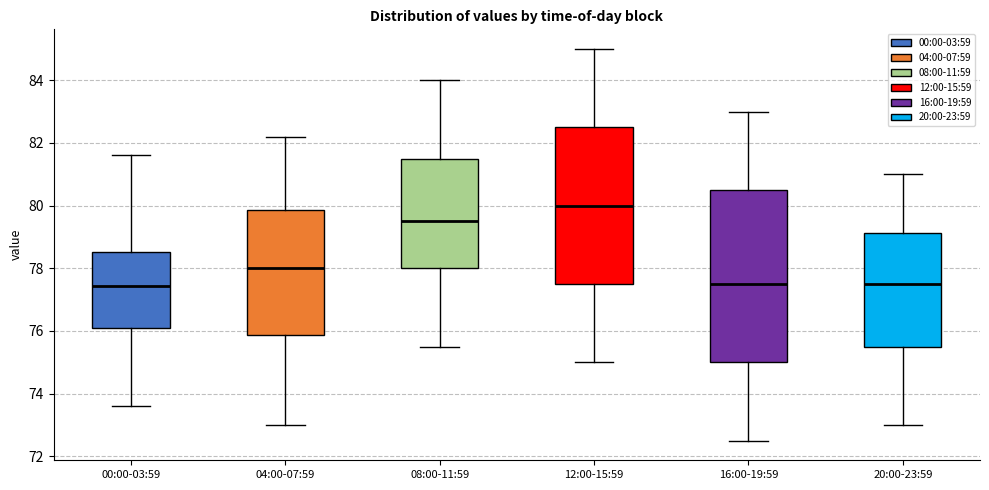

Reading left to right, transcribe this box plot: for each box, give where its median line is, the range the box spans, and where its two whiskers end, as read against the y-axis. The values are not printed on the chart, so give them approximately, as read against the axis.

00:00-03:59: median 77.4, box 76.0 to 78.6, whiskers 73.6 to 81.6
04:00-07:59: median 78.0, box 75.8 to 79.8, whiskers 73.0 to 82.2
08:00-11:59: median 79.6, box 78.0 to 81.6, whiskers 75.6 to 84.0
12:00-15:59: median 80.0, box 77.6 to 82.6, whiskers 75.0 to 85.0
16:00-19:59: median 77.6, box 75.0 to 80.6, whiskers 72.6 to 83.0
20:00-23:59: median 77.6, box 75.6 to 79.2, whiskers 73.0 to 81.0